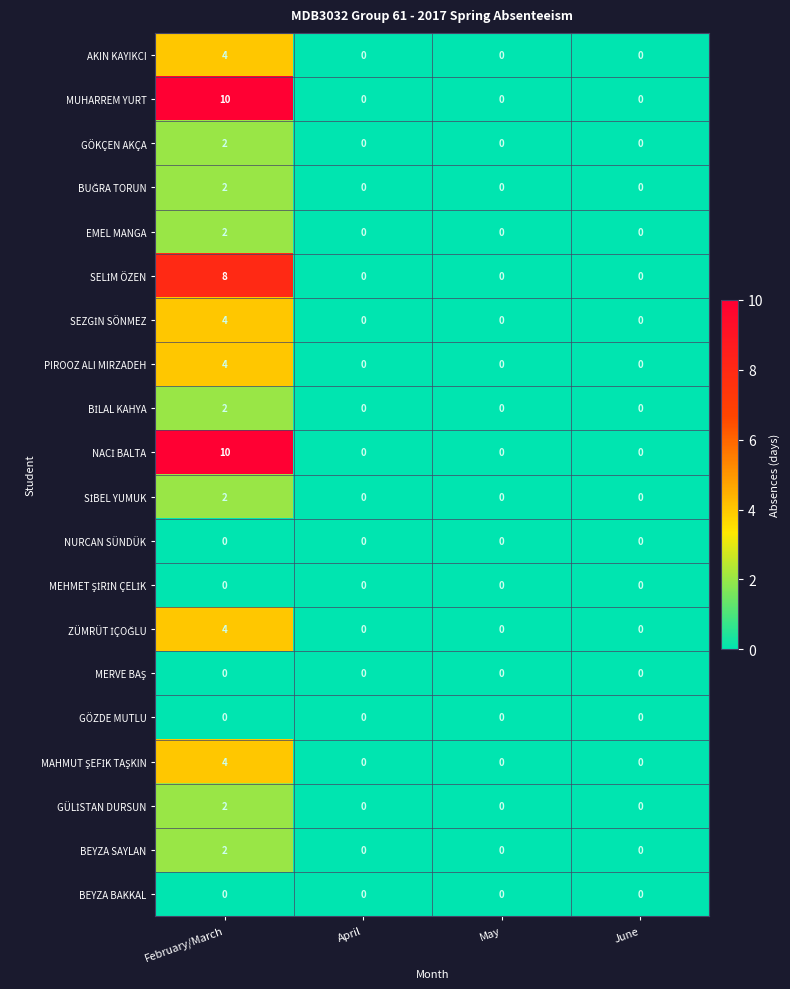

How many BEYZA SAYLAN values are between 0 and 2?

4